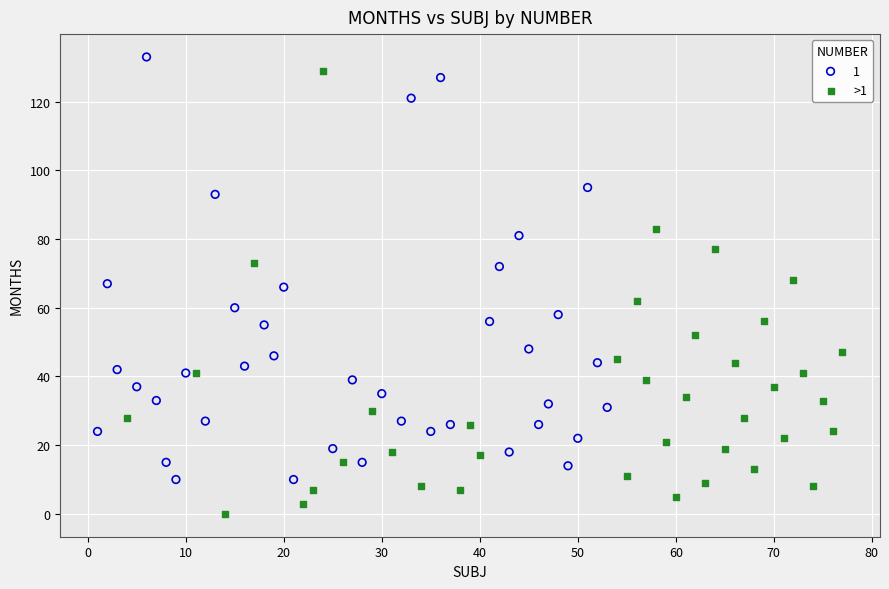

Which series has the widest spread of Y values?

>1